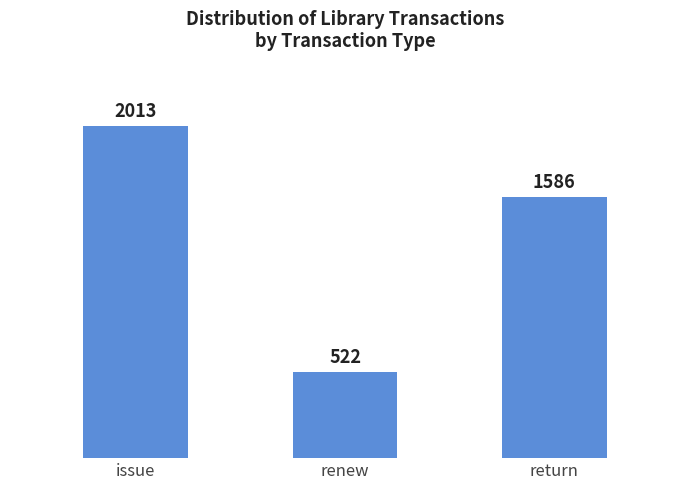

What position from the right is return?

1